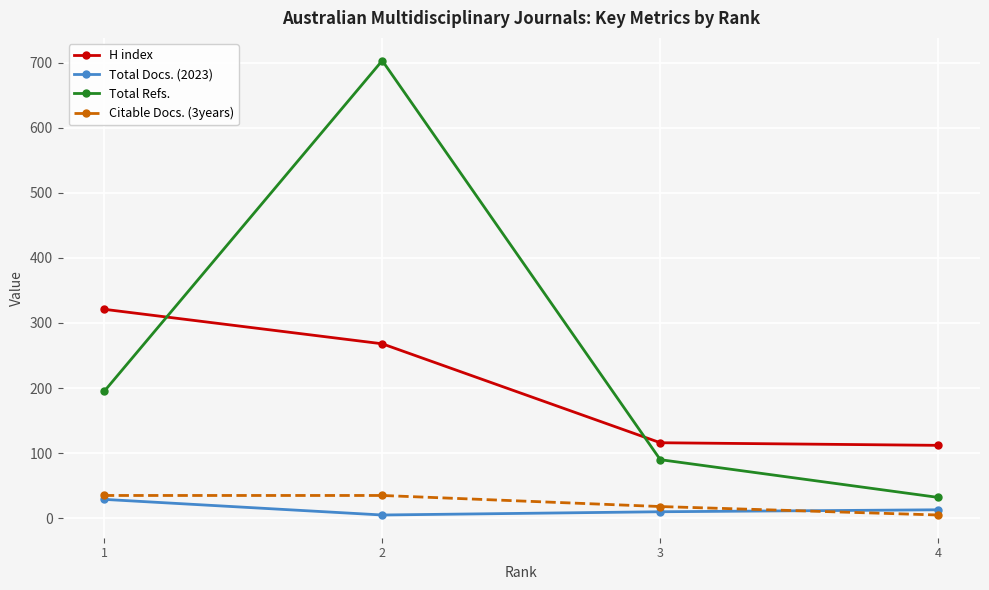

What is the difference between the maximum and minimum values in the Total Refs. series?

671